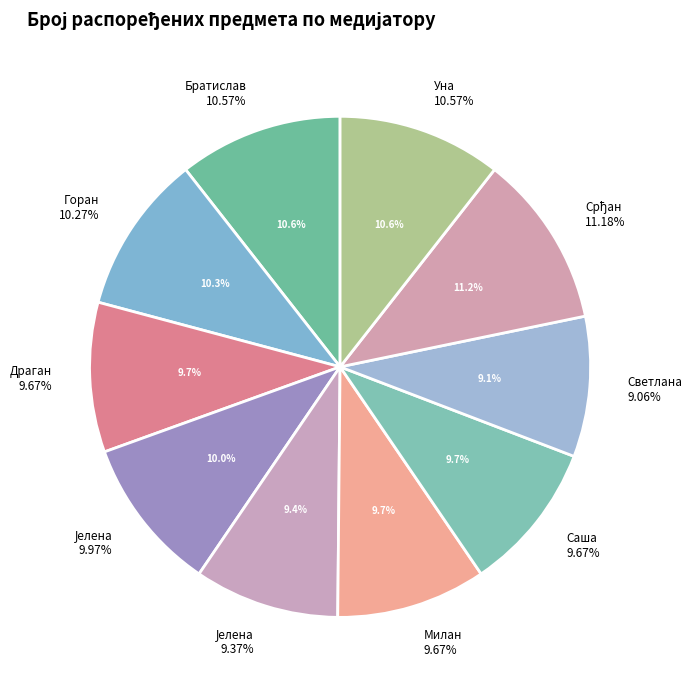

How many slices are in this pie chart?

10